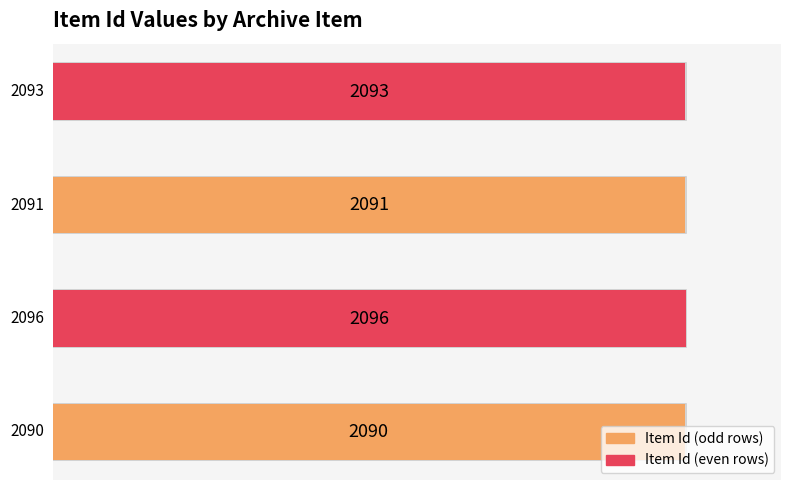

What is the difference between the second highest and second lowest values?

2